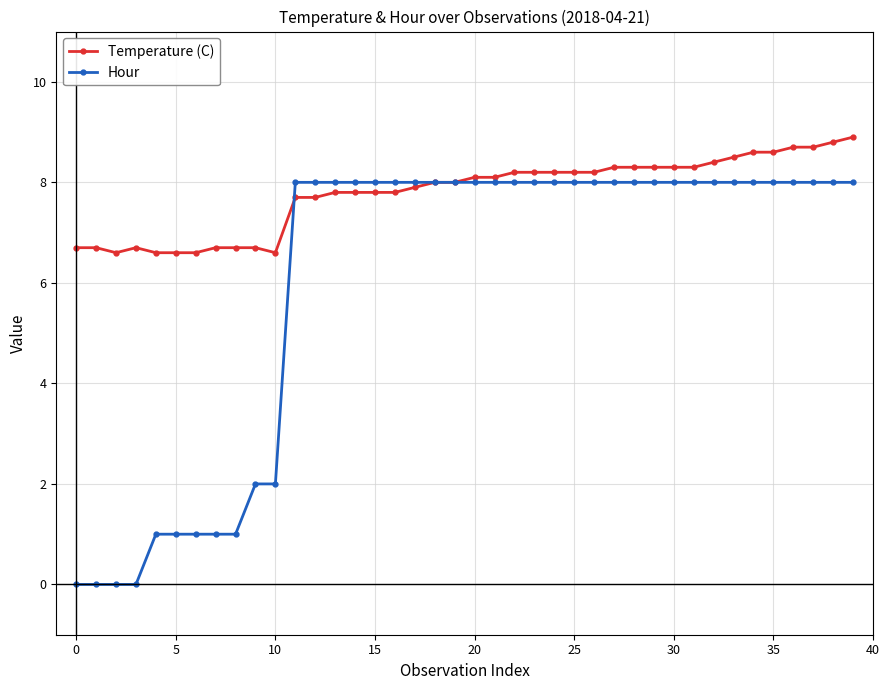

What is the minimum value for Temperature (C)?

6.6